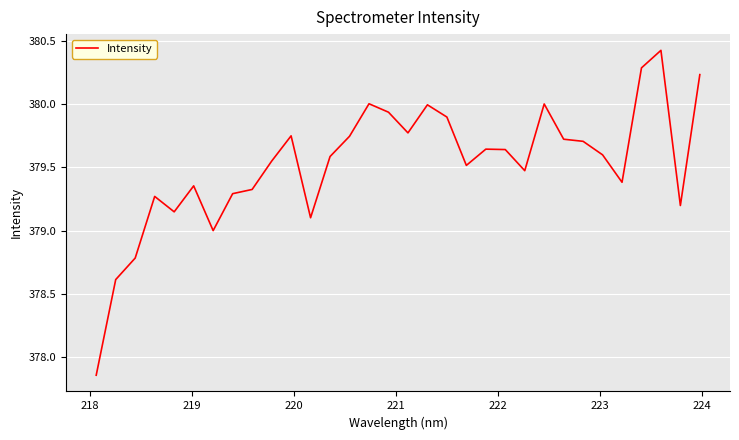

What is the difference between the maximum and minimum values?

2.6